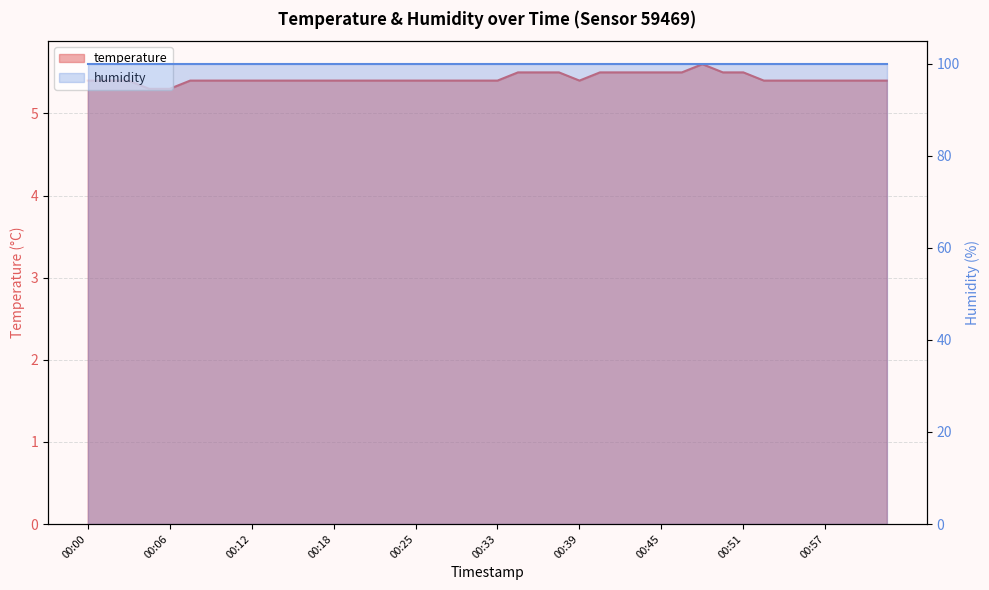

True or false: the data shows 7.5 at 00:00.

False